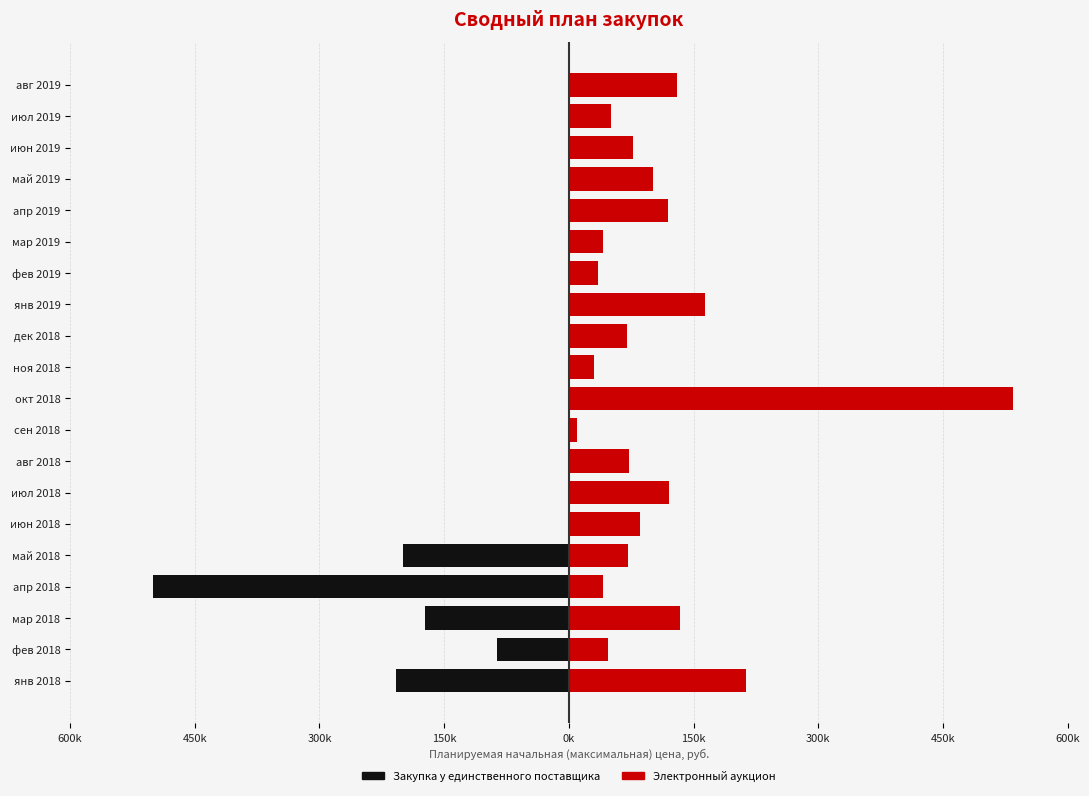

What is the difference between the second highest and second lowest values in the Электронный аукцион series?

182475.9